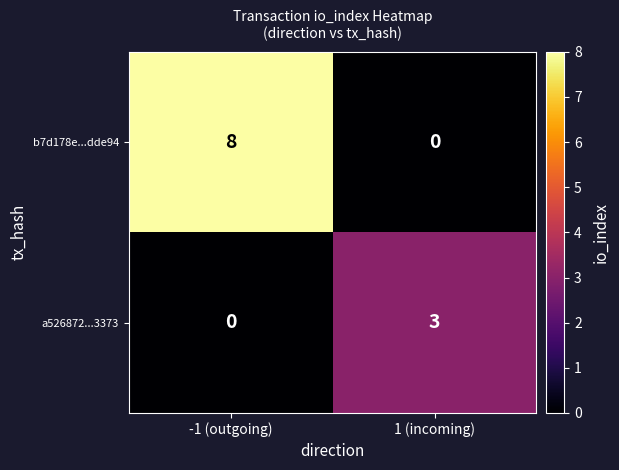

List the series in order of their peak value, lowest first.

a526872...3373, b7d178e...dde94